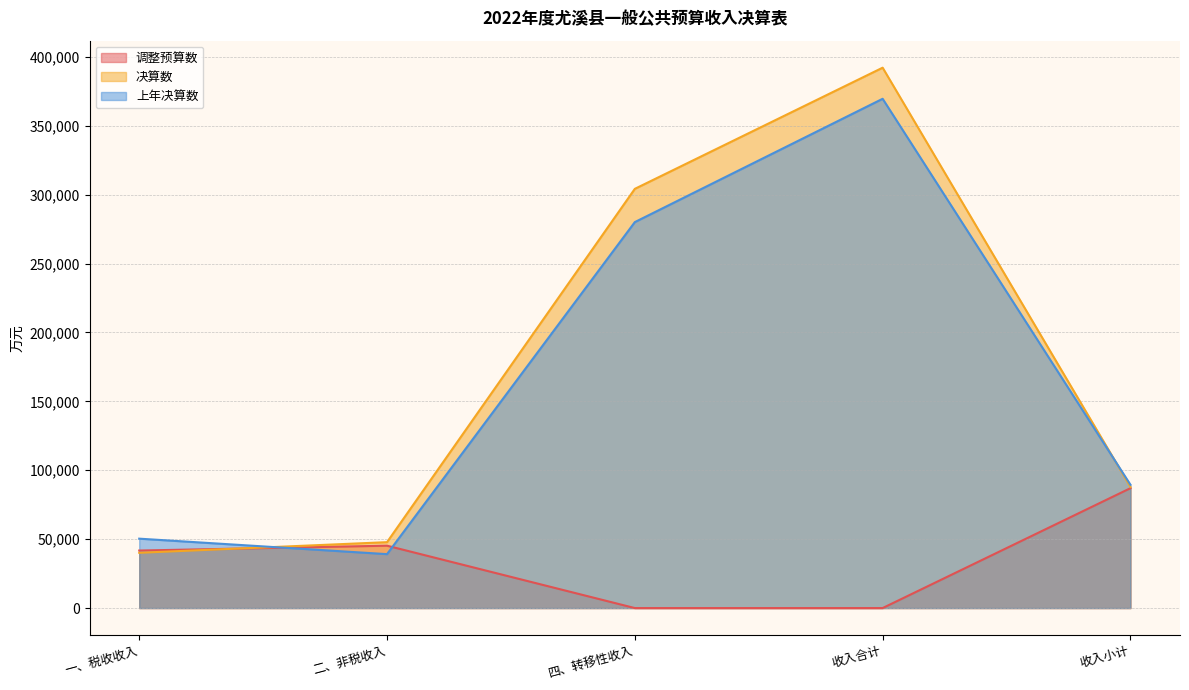

Reading left to right, what are all the values shown in this chart?

调整预算数: 一、税收收入=41736	二、非税收入=45264	四、转移性收入=0	收入合计=0	收入小计=87000
决算数: 一、税收收入=40109	二、非税收入=47820	四、转移性收入=304230	收入合计=392159	收入小计=87929
上年决算数: 一、税收收入=50360	二、非税收入=39131	四、转移性收入=280097	收入合计=369588	收入小计=89491